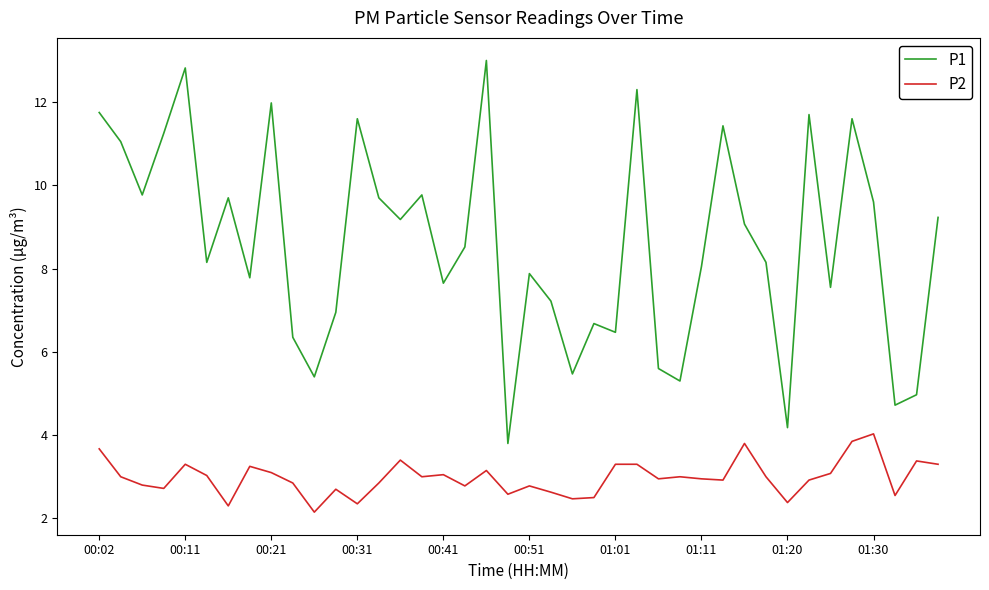

True or false: P2 and P1 intersect in this chart.

False